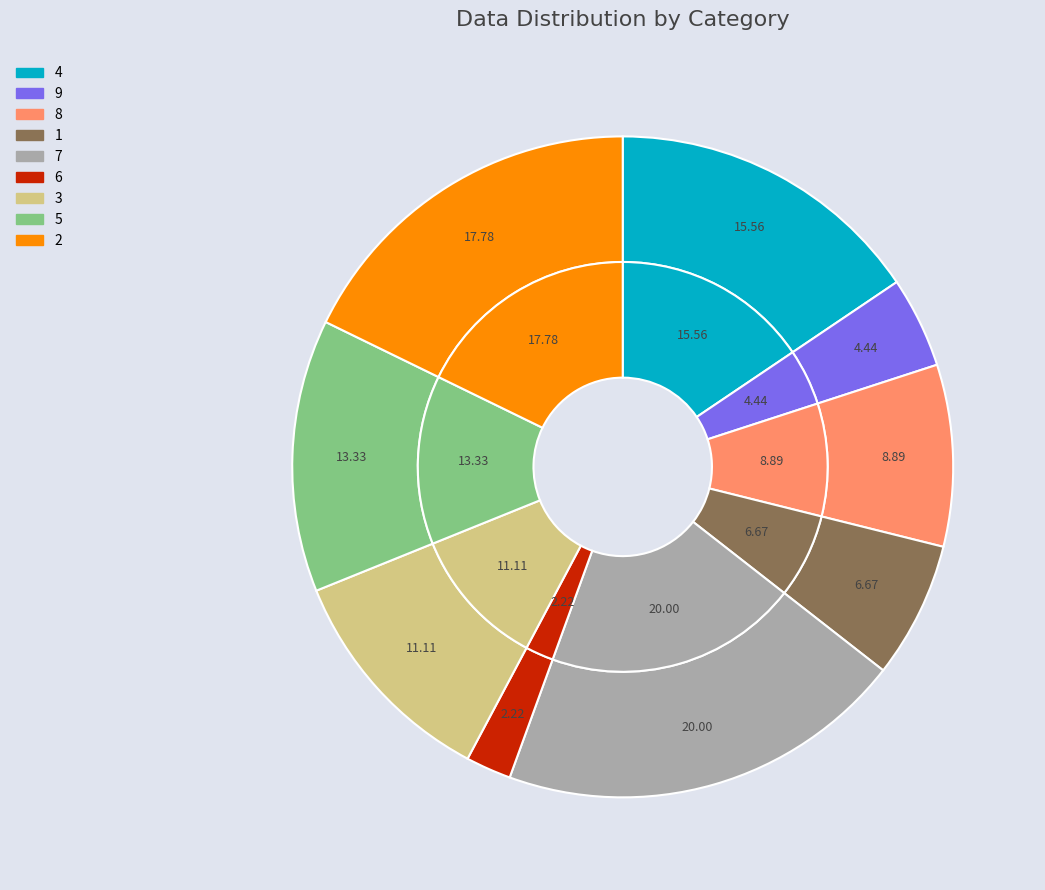

The 2 slice represents 25% of the pie. True or false?

False